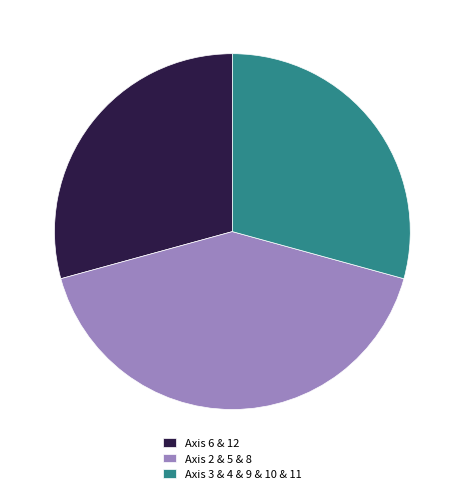

Combined, do Axis 2 & 5 & 8 and Axis 6 & 12 account for over 50%?

Yes